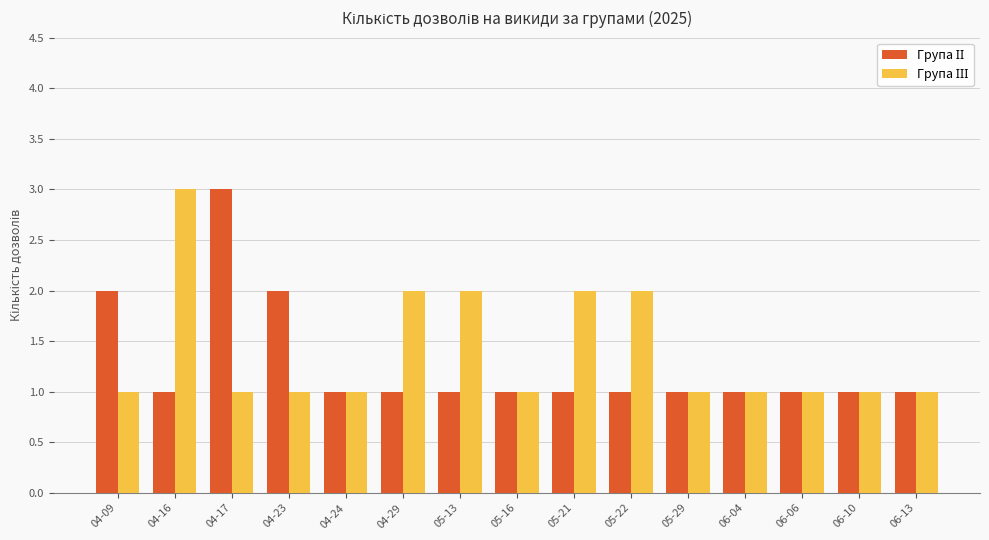

How many bars are there in total?

30